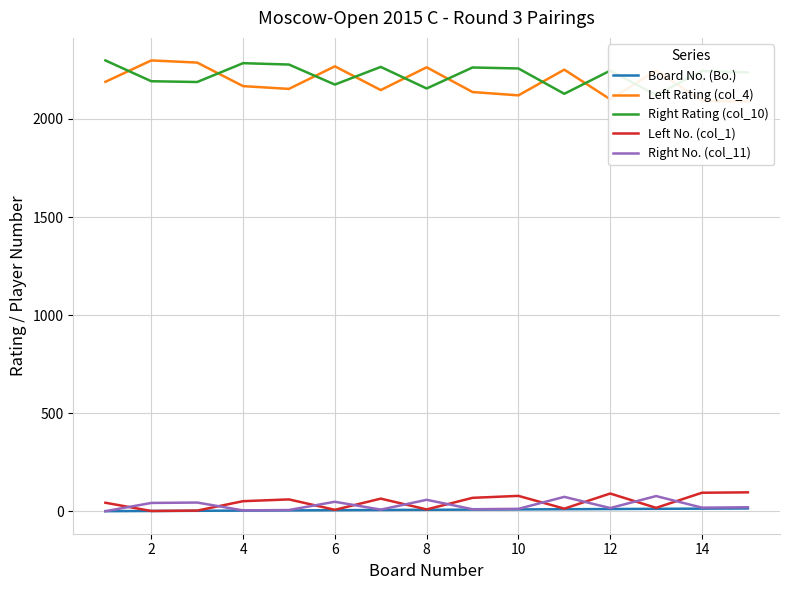

At which category does Left No. (col_1) reach its first local valley?

2